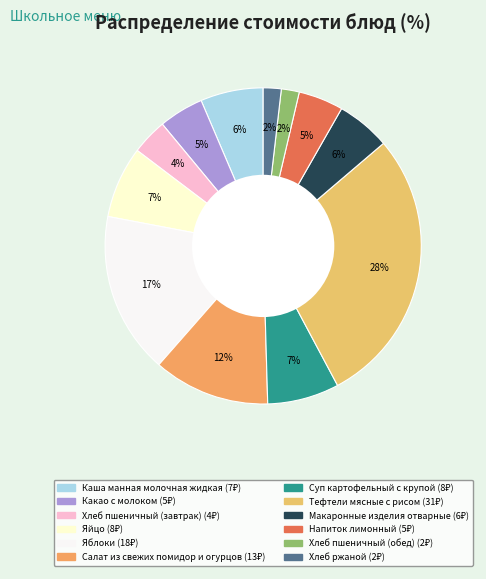

Which slice is the largest?

Тефтели мясные с рисом